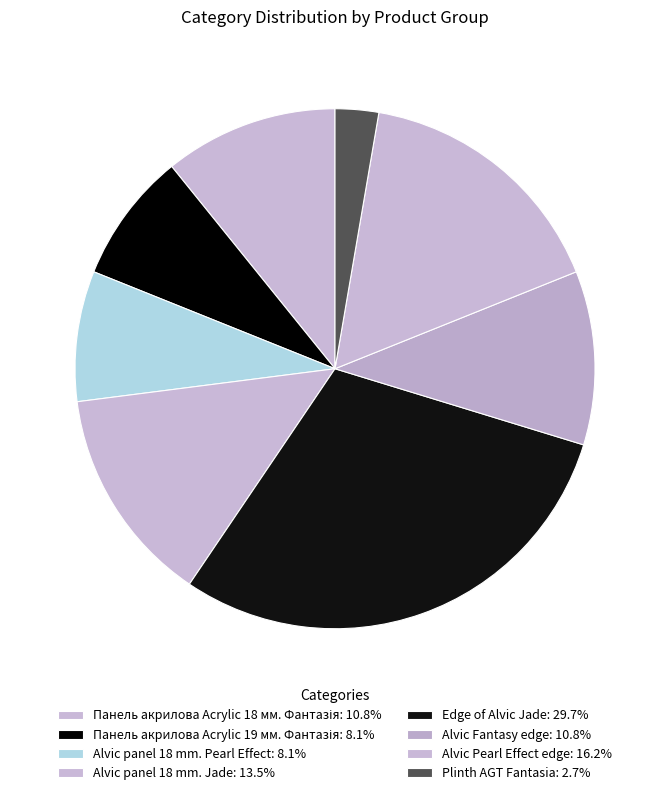

Count the number of slices in the pie.

8